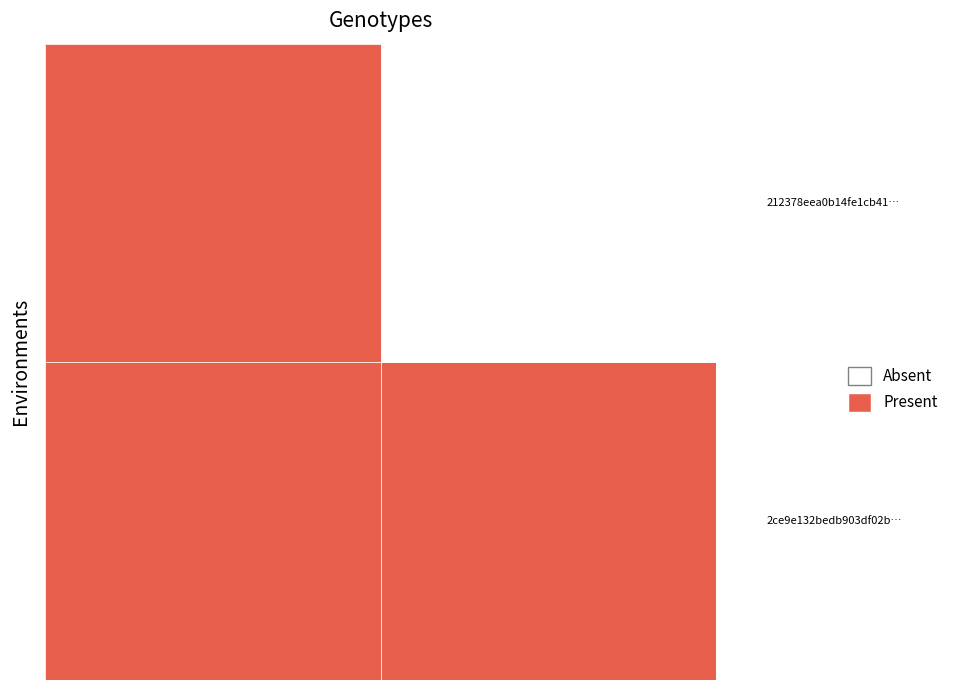

What value does the 212378eea0b14fe1cb41e32d64ed7af91a3c51e series have at -1?

1